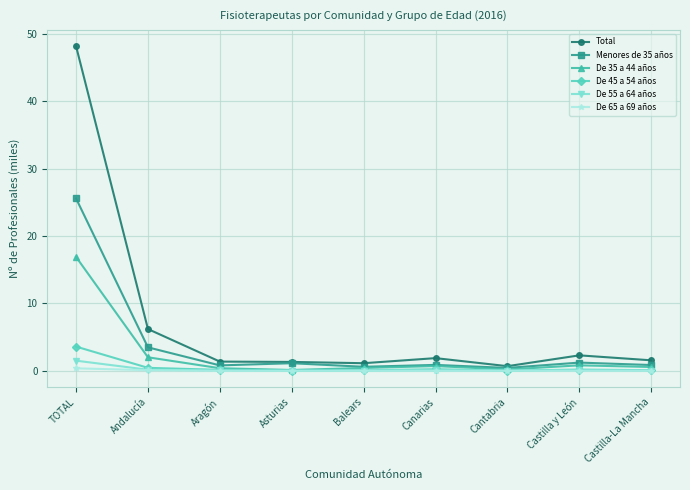

True or false: De 45 a 54 años has more than 0 interior local peaks.

True